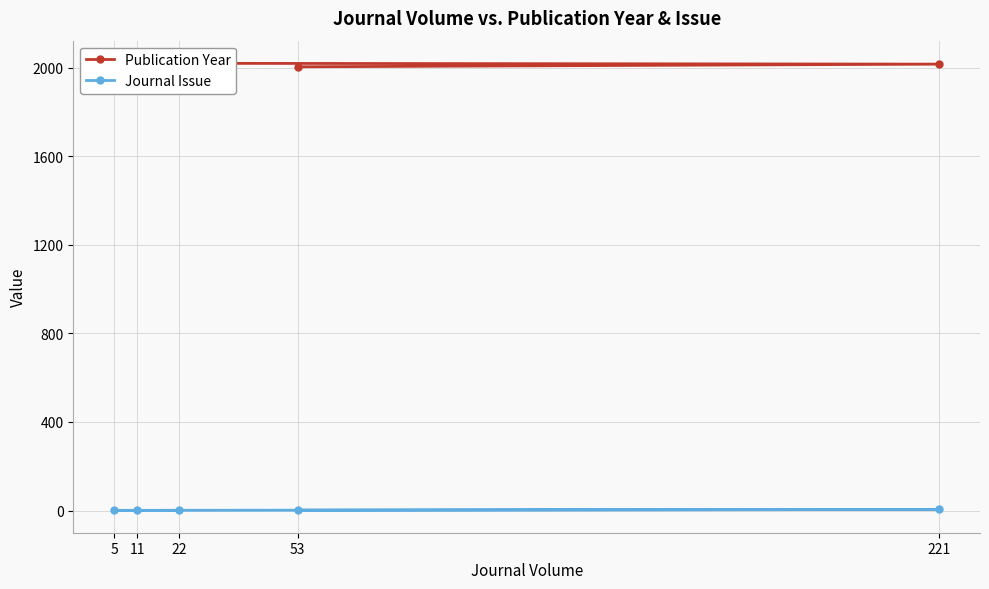

Which series has the largest range (max minus min)?

Publication Year